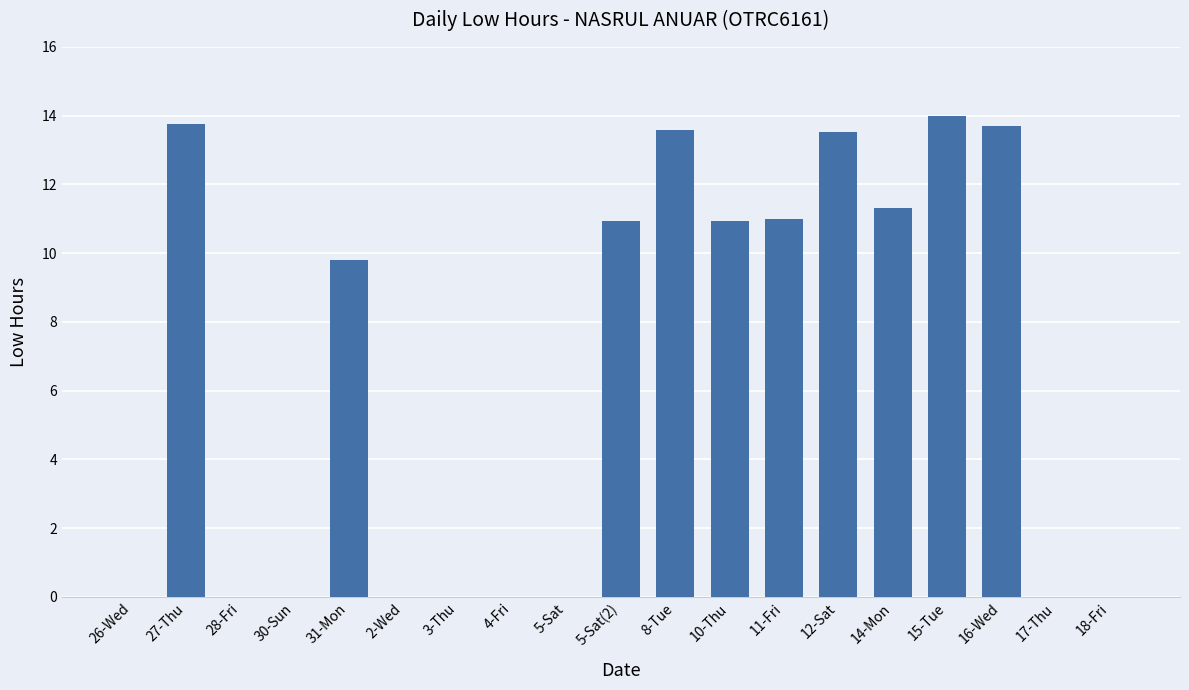

Where does the data first go above 9?

27-Thu